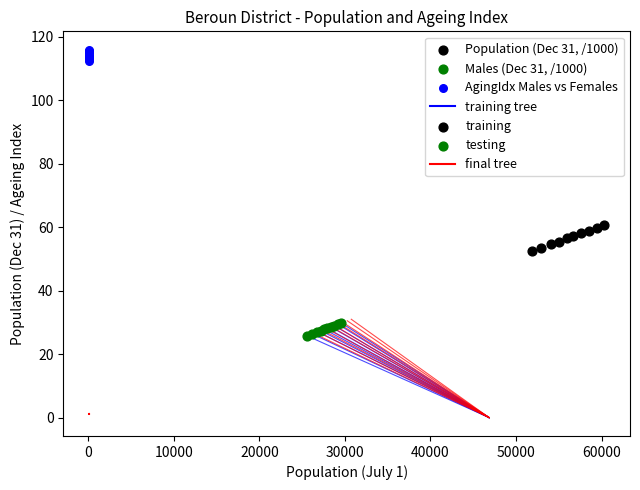

Which series contains the lowest Y value?

Males (Dec 31, /1000)